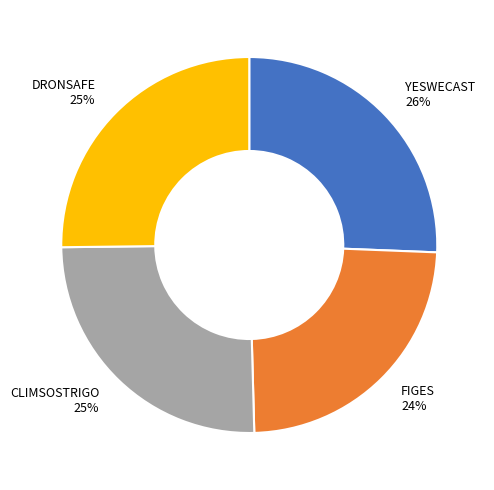

To the nearest percent, what is the average slice percentage?

25%